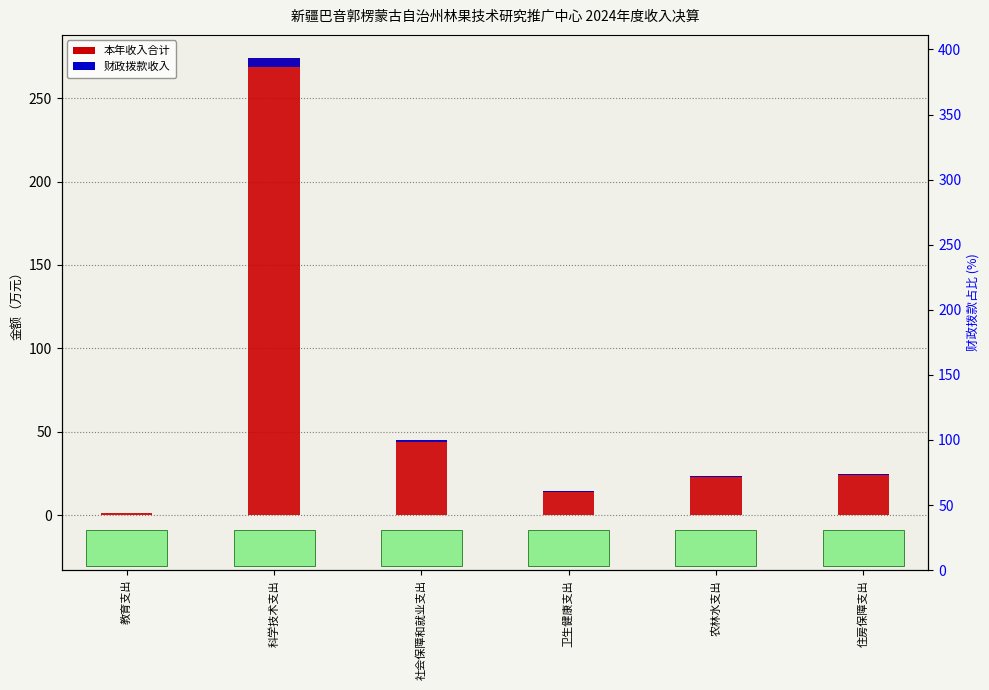

Rank the series at 教育支出 from highest to lowest value.

本年收入合计, 财政拨款收入